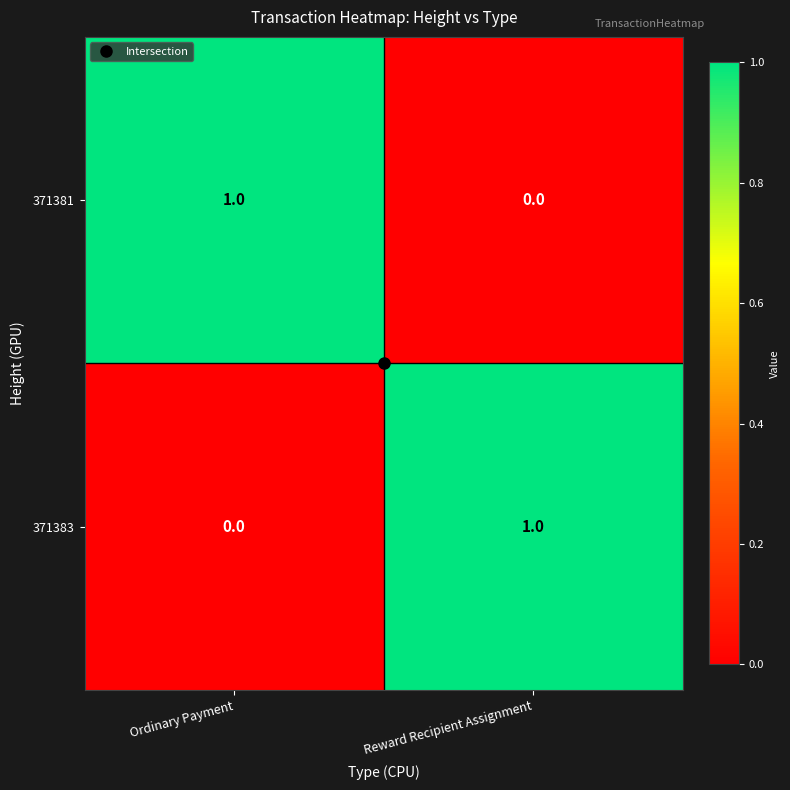

Is it true that 371383 equals 0 at Ordinary Payment?

True